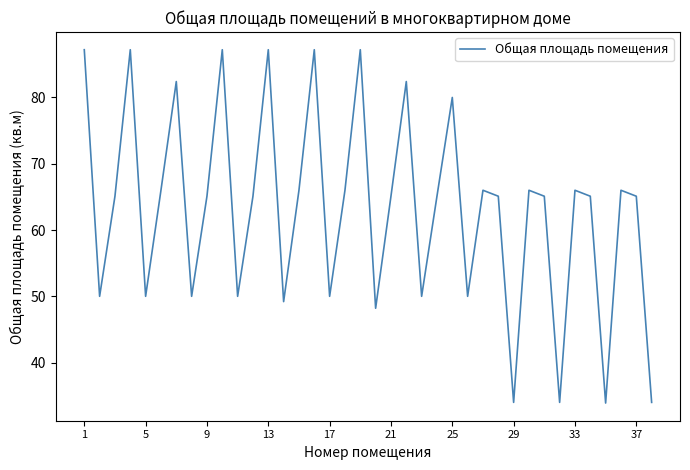

What is the maximum value shown in the chart?

87.2